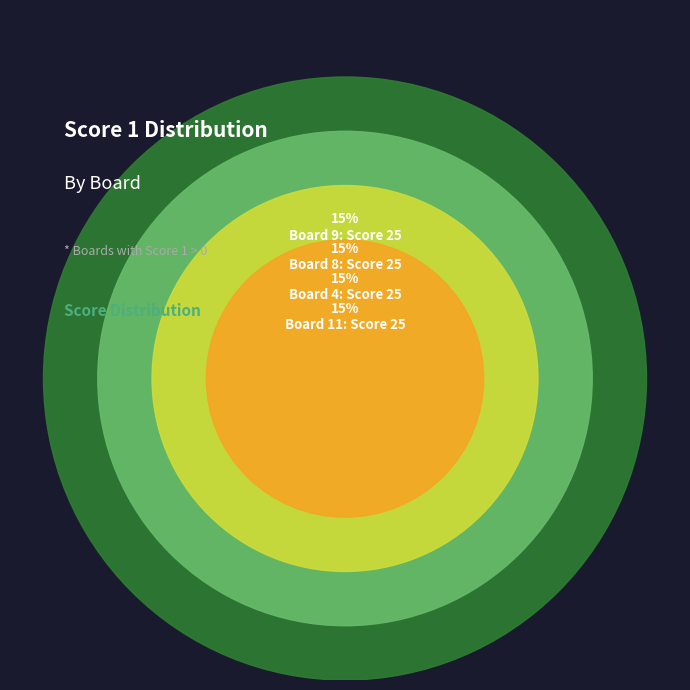

True or false: 3 accounts for 18% of the total.

False